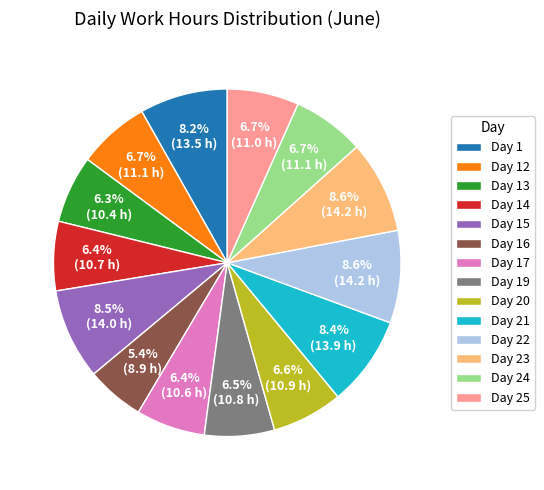

Which has a higher value, Day 13 or Day 1?

Day 1